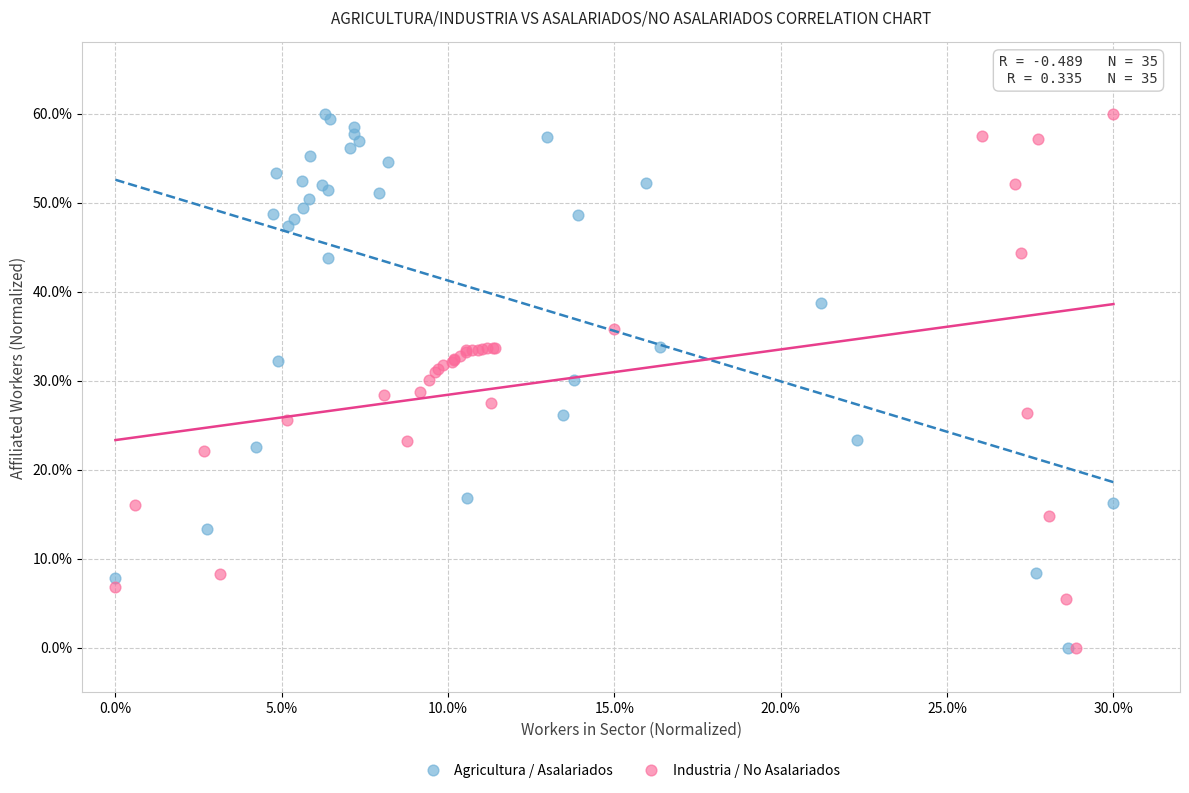

What are all the series names shown in the legend?

Agricultura / Asalariados, Industria / No Asalariados